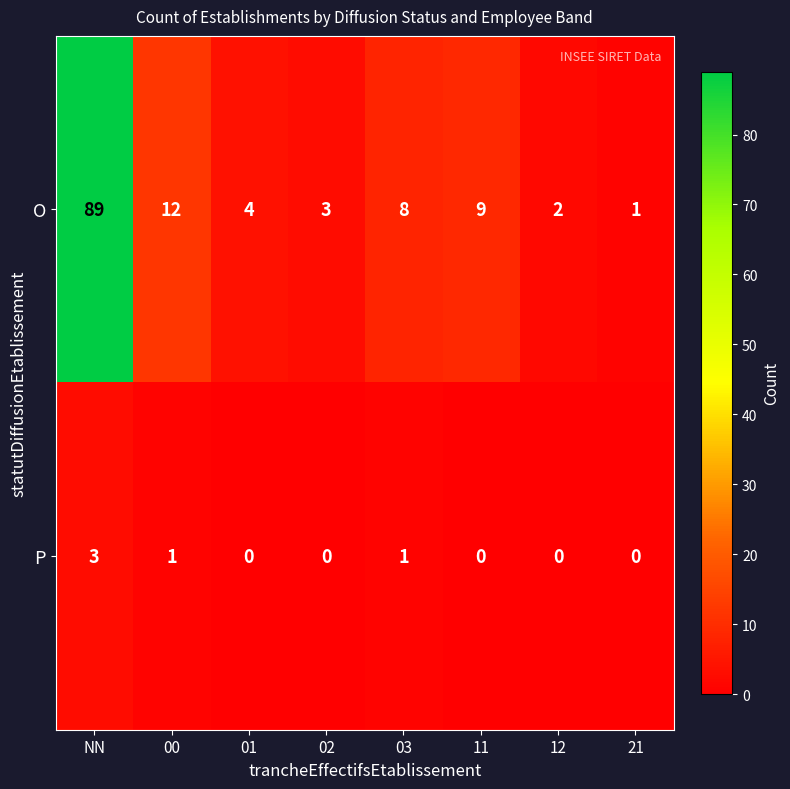

At 02, list the series in order from smallest to largest.

P, O